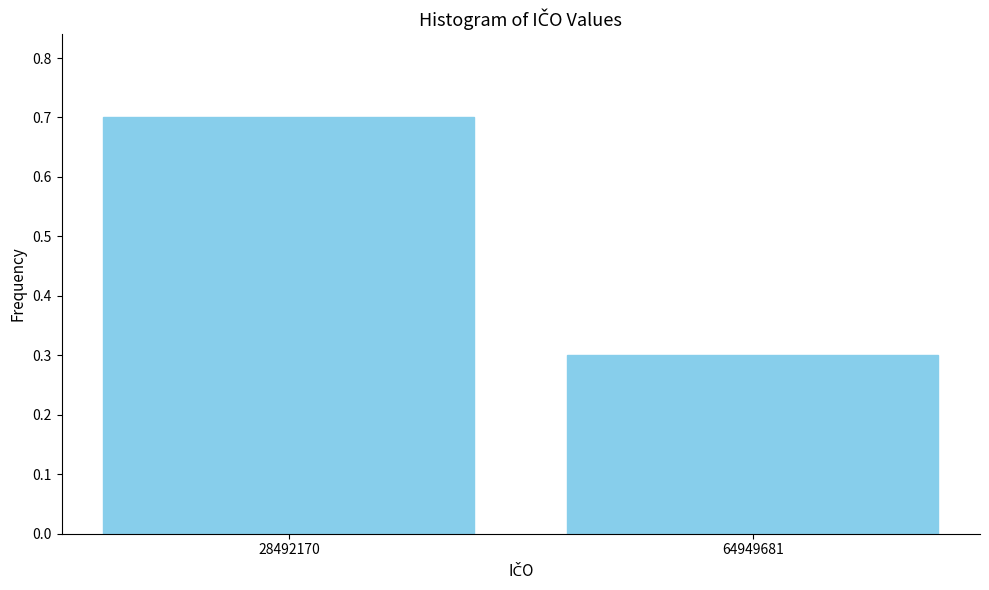

Reading right to left, what are all the values shown in this chart?

0.3	0.7